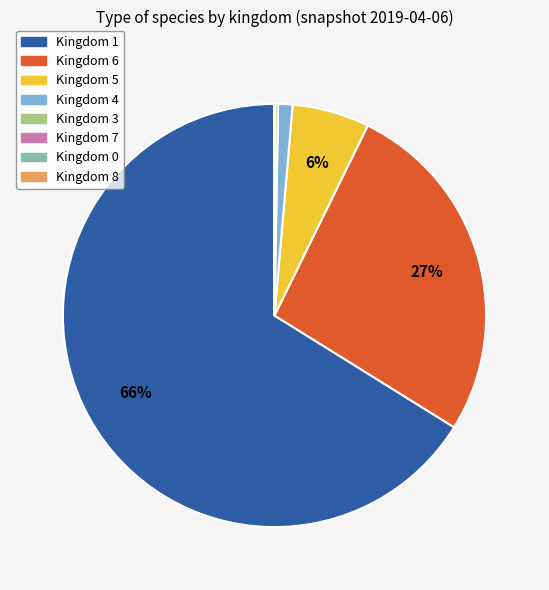

Approximately how many times larger is the value at Kingdom 6 compared to Kingdom 5?

4.5